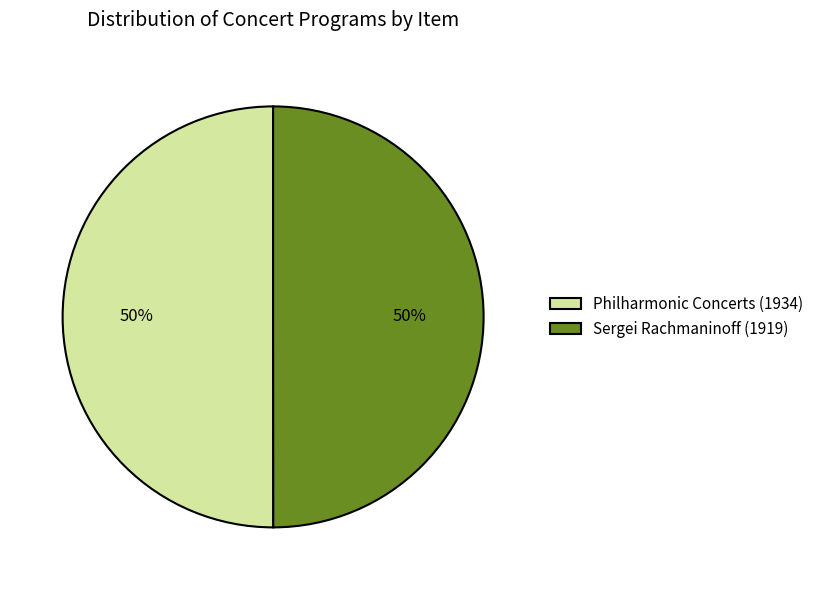

Is it true that Philharmonic Concerts (1934) is 50% of the pie?

True